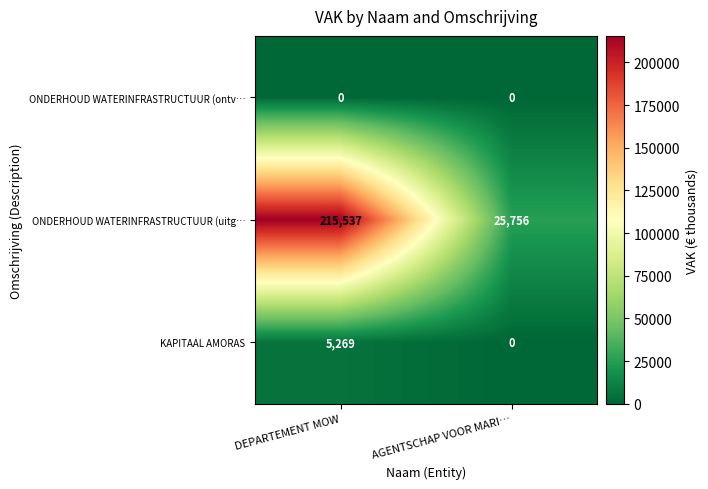

Which series changed the most between DEPARTEMENT MOW and AGENTSCHAP VOOR MARI…?

ONDERHOUD WATERINFRASTRUCTUUR (uitg…